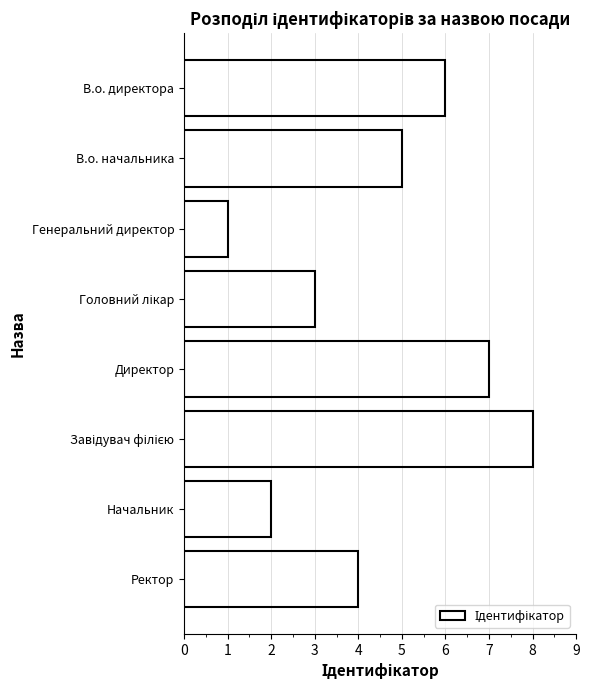

What is the label of the 8th bar from the bottom?

В.о. директора